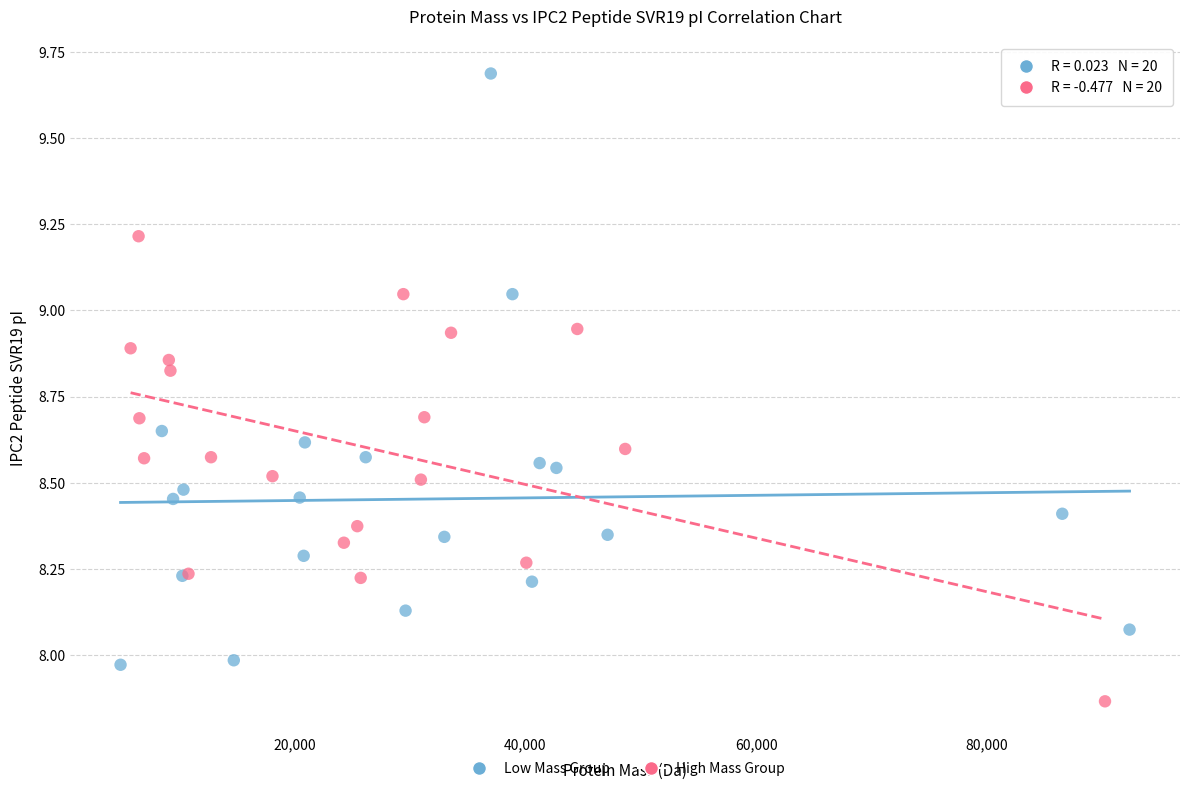

Which series contains the lowest Y value?

High Mass Group